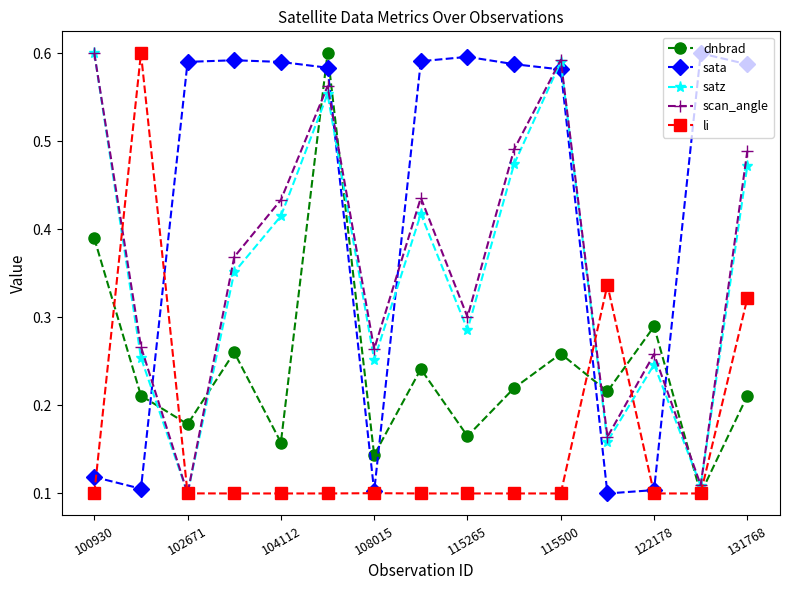

True or false: li has more than 0 interior local peaks.

True